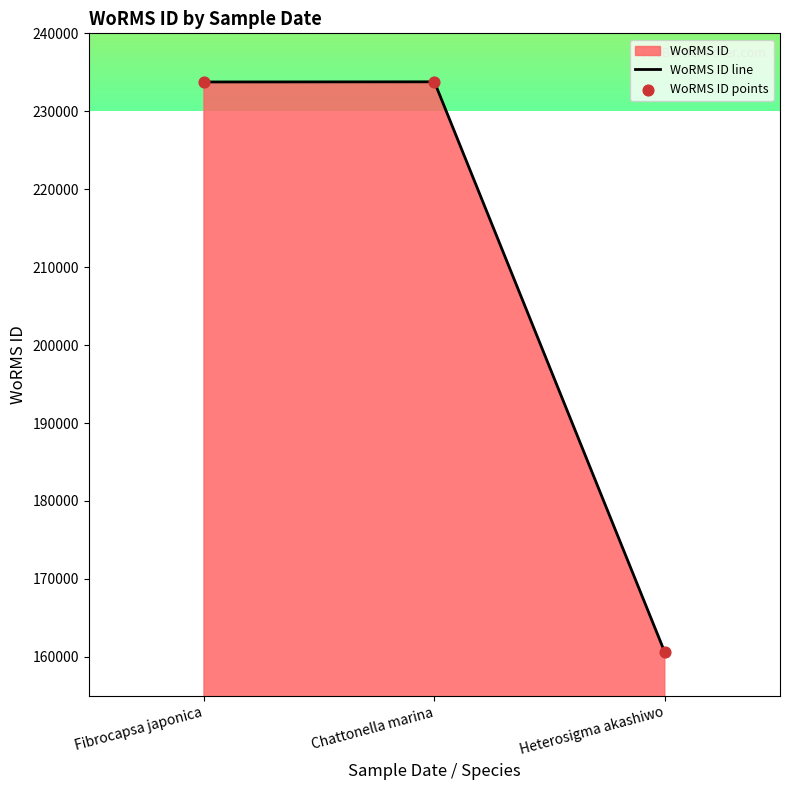

At which category is the sum across all series the highest?

Chattonella marina